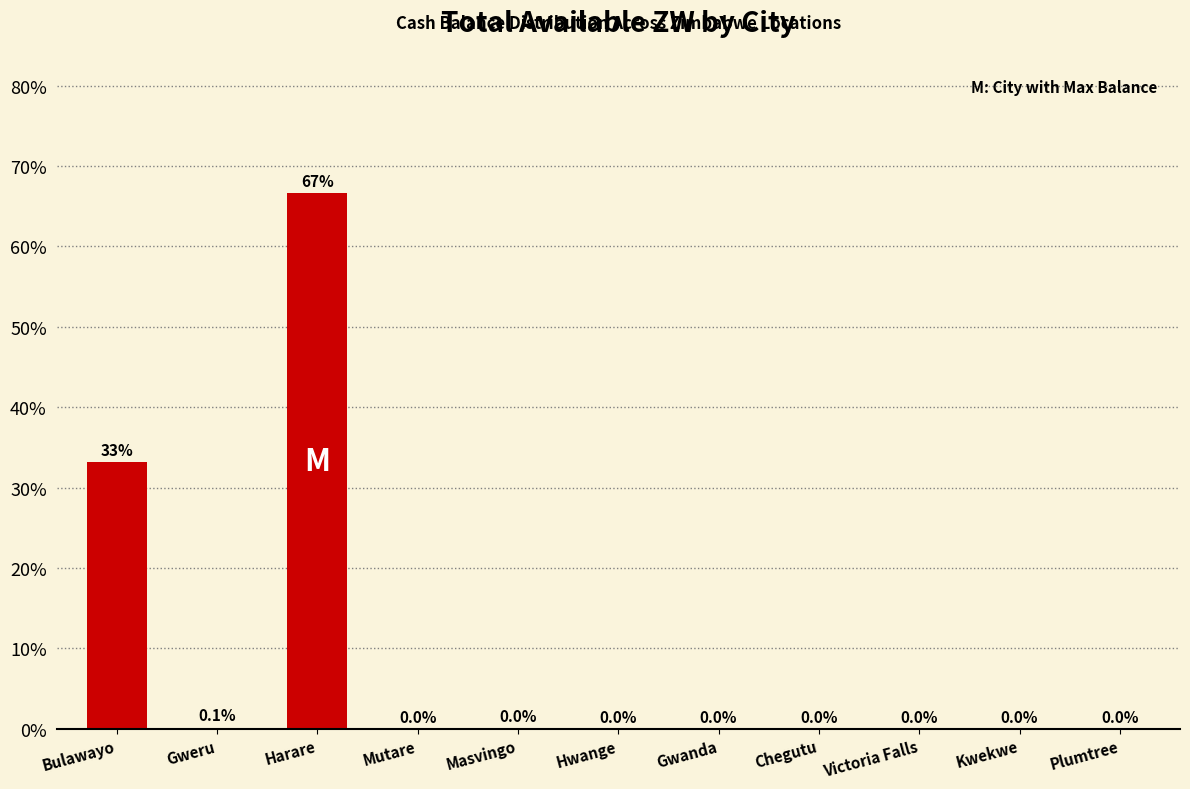

What is the sum of all values?

100.0